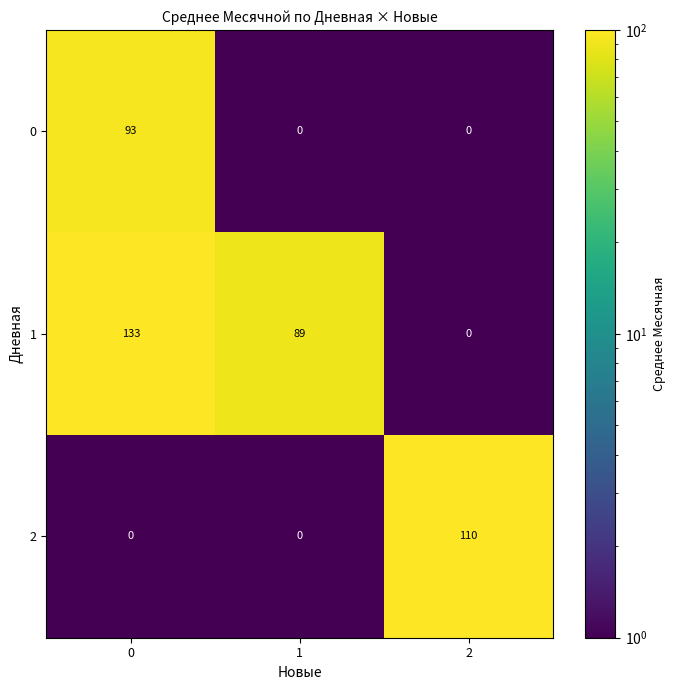

How many categories are shown in the chart?

3